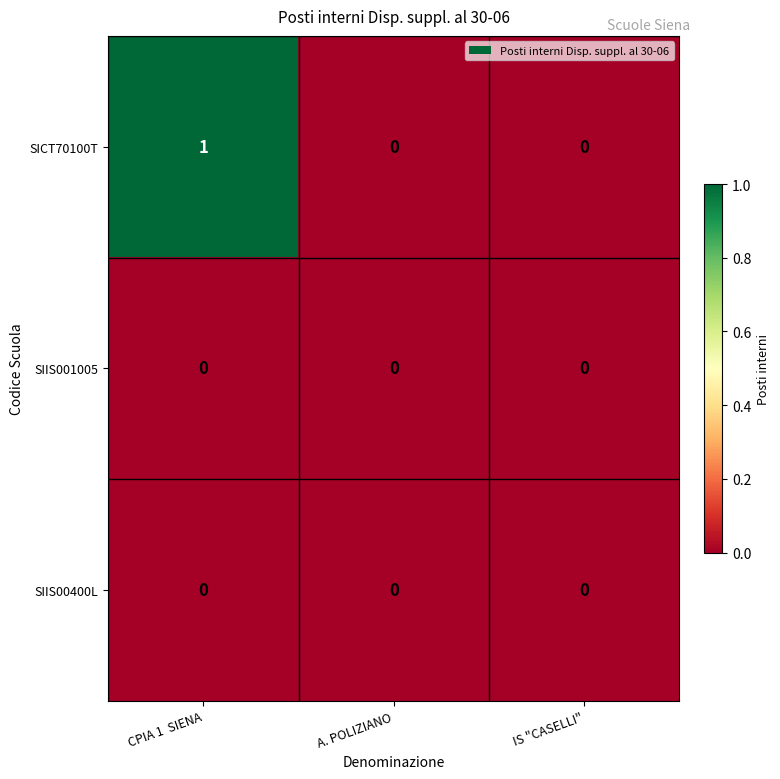

Which series changed the most between CPIA 1  SIENA and IS "CASELLI"?

SICT70100T